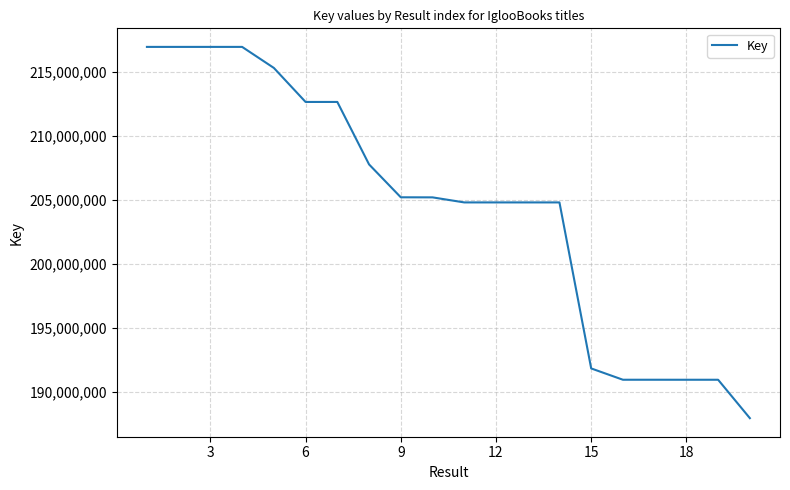

What is the greatest value displayed?

216944371